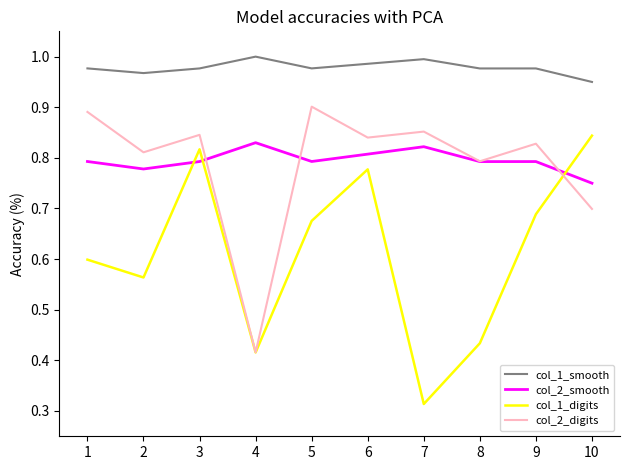

Which series has the largest total across all categories?

col_1_smooth